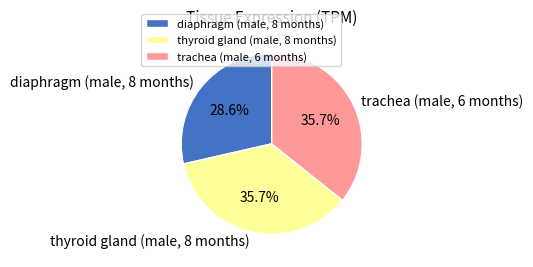

To the nearest percent, what is the difference between the largest and smallest slice percentages?

7%